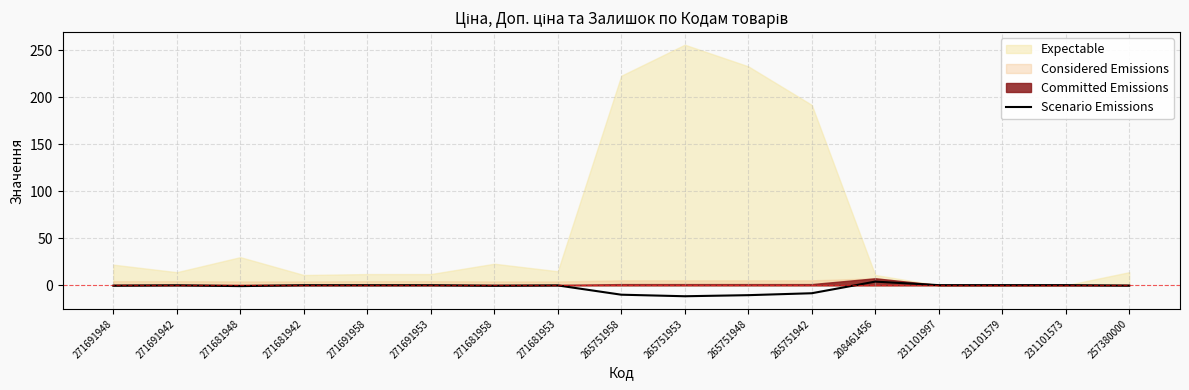

Where does the data first go above 0?

271691942